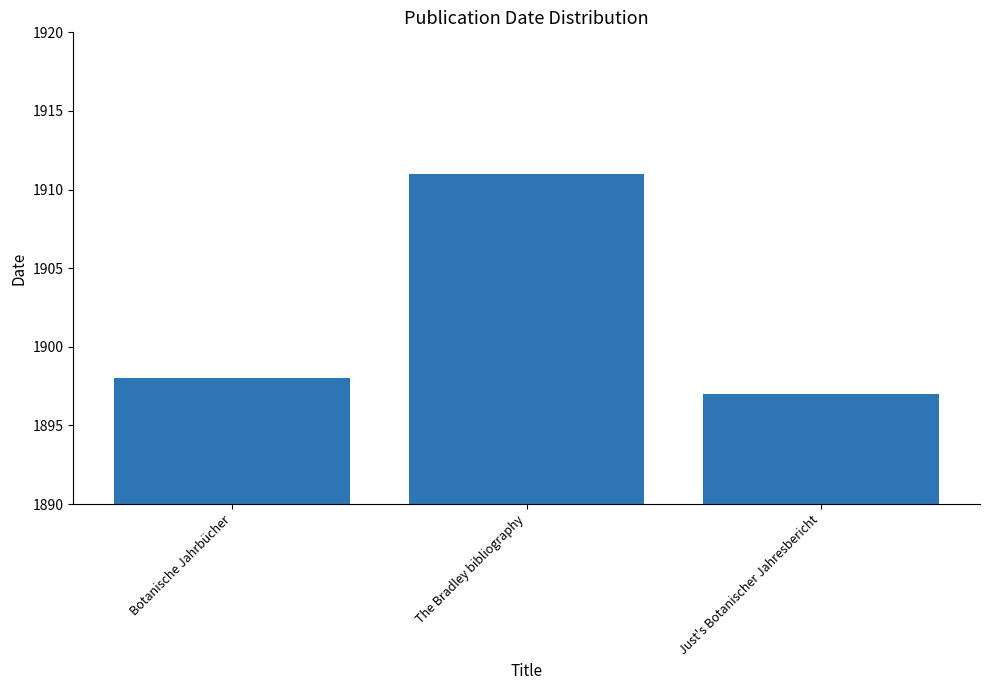

Rank the categories by value from lowest to highest.

Just's Botanischer Jahresbericht, Botanische Jahrbücher, The Bradley bibliography